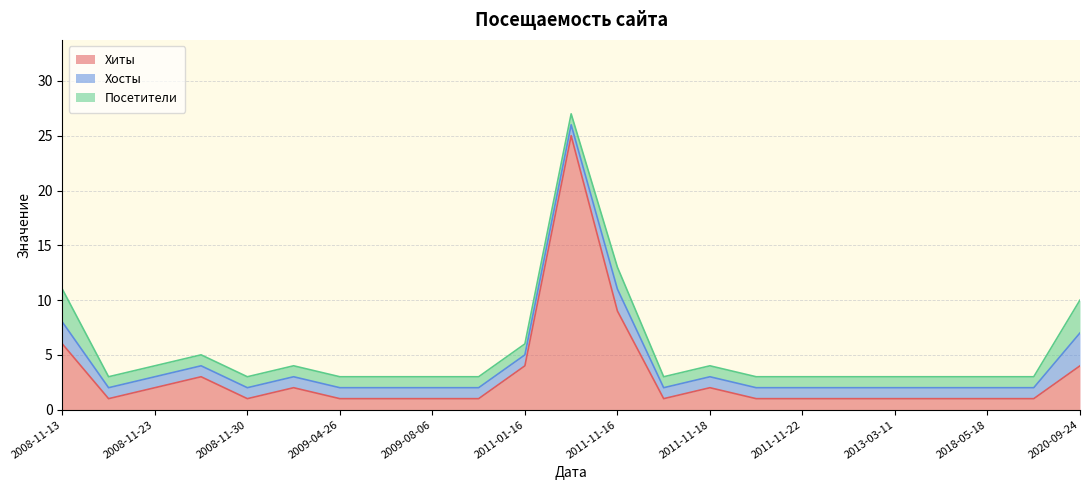

List the labels in order of Хосты value, smallest first.

2008-11-14, 2008-11-23, 2008-11-25, 2008-11-30, 2008-12-02, 2009-04-26, 2009-06-02, 2009-08-06, 2010-01-19, 2011-01-16, 2011-11-15, 2011-11-17, 2011-11-18, 2011-11-21, 2011-11-22, 2011-11-23, 2013-03-11, 2018-05-16, 2018-05-18, 2020-09-19, 2008-11-13, 2011-11-16, 2020-09-24